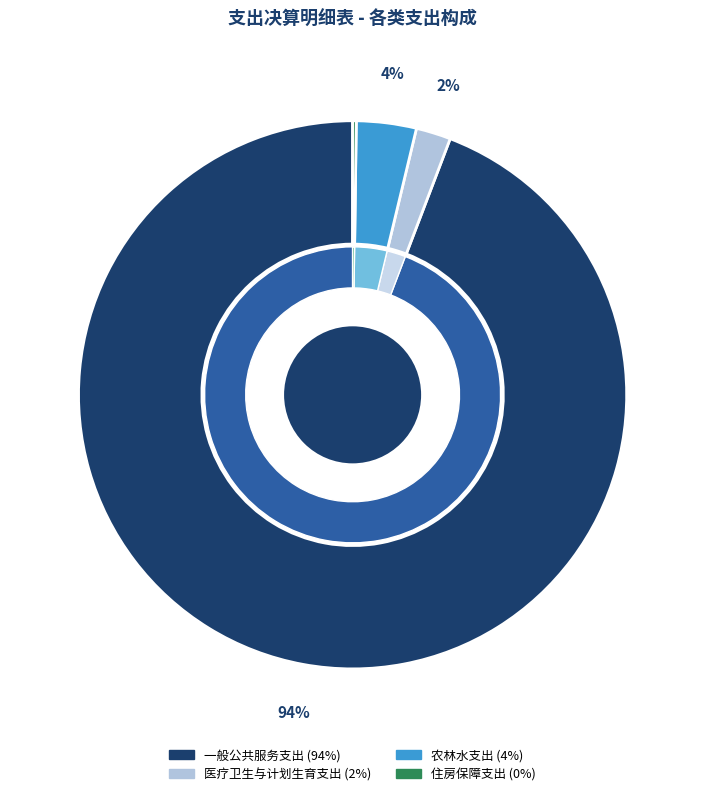

True or false: 一般公共服务支出 accounts for 94% of the total.

True